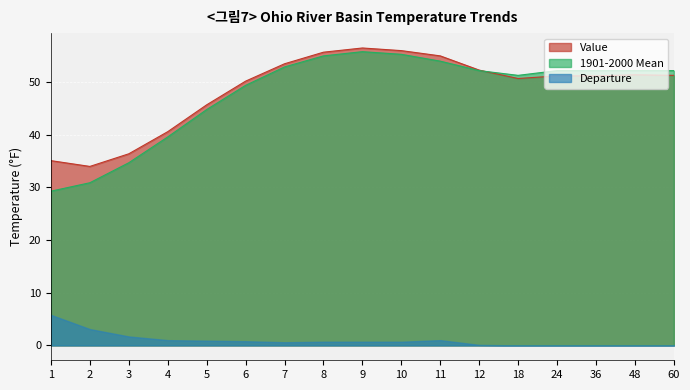

Which series has the largest total across all categories?

Value